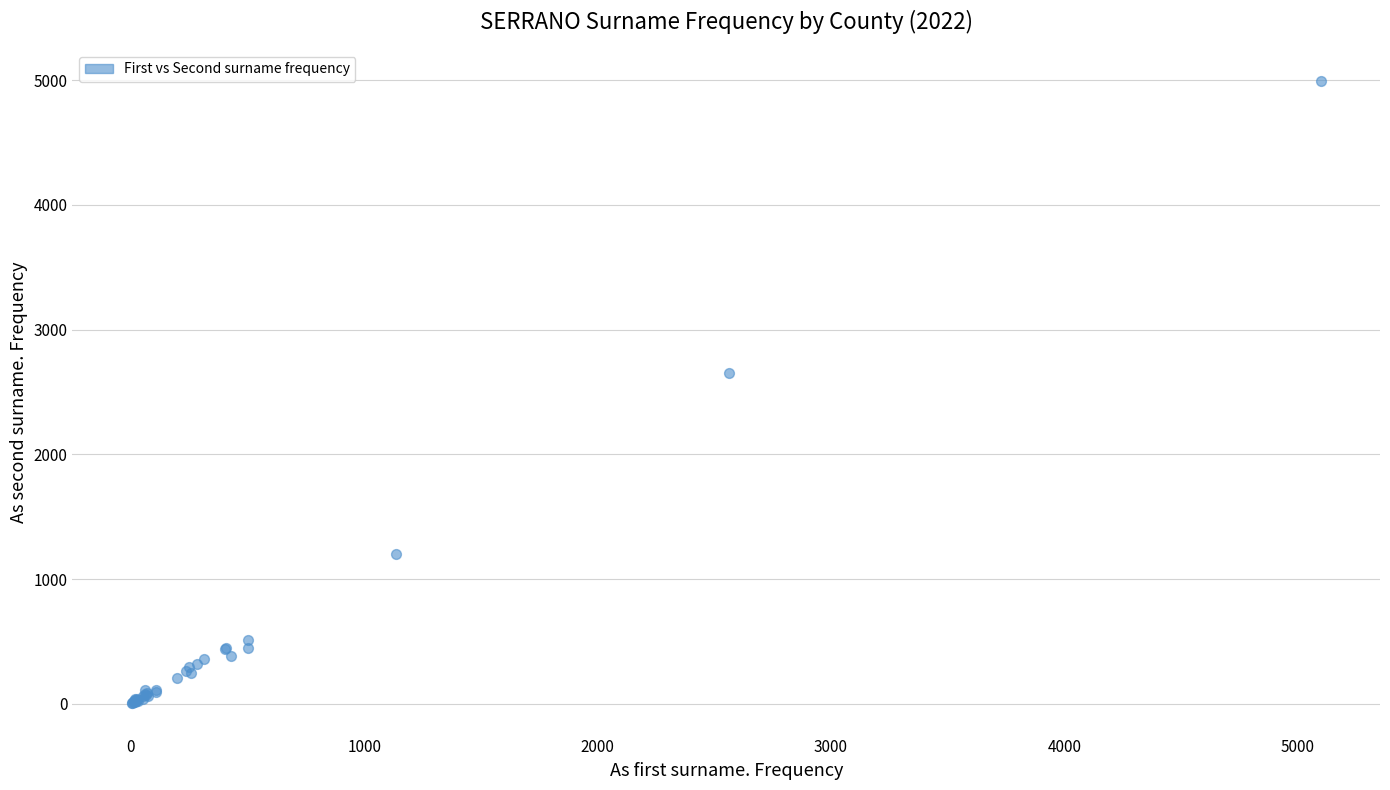

What Y value in the scatter plot is closest to 2498?

2651